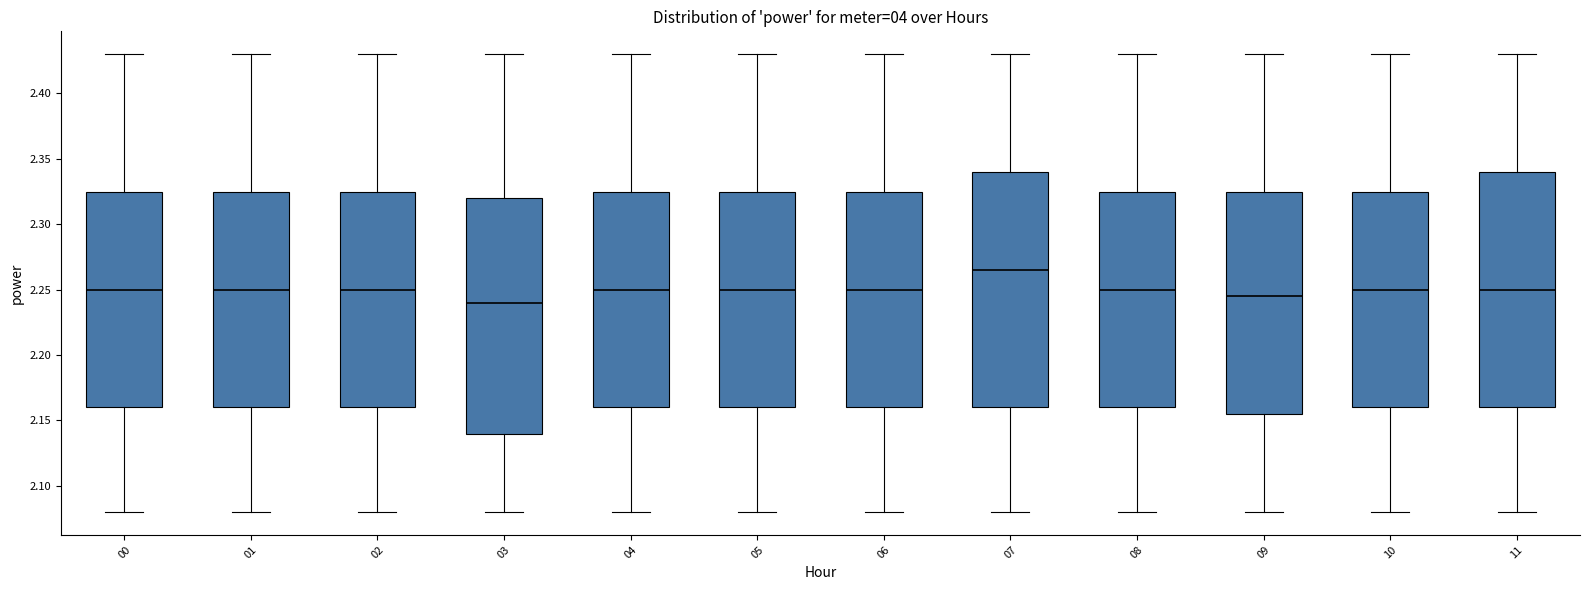

Where is the upper edge of the box at x = 01 on the y-axis? The values are not printed on the chart, so give them approximately, as read against the axis.

2.325